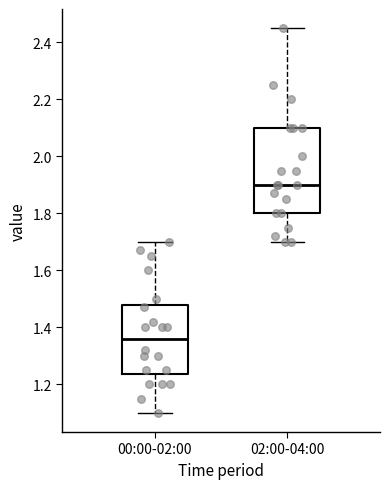

Which box's median line is the lowest?

00:00-02:00